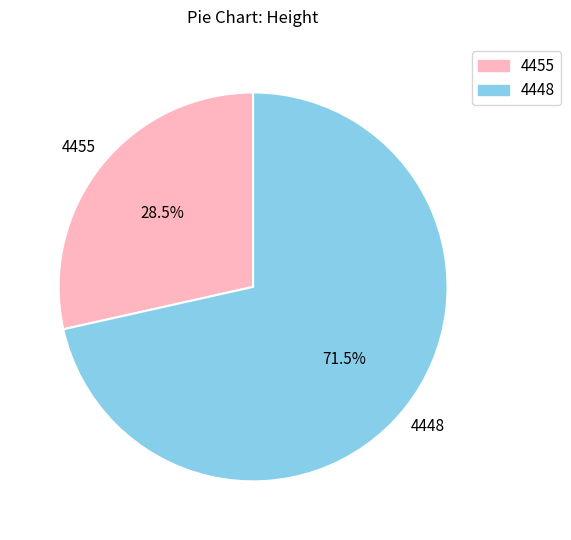

To the nearest percent, what is the average slice percentage?

50%